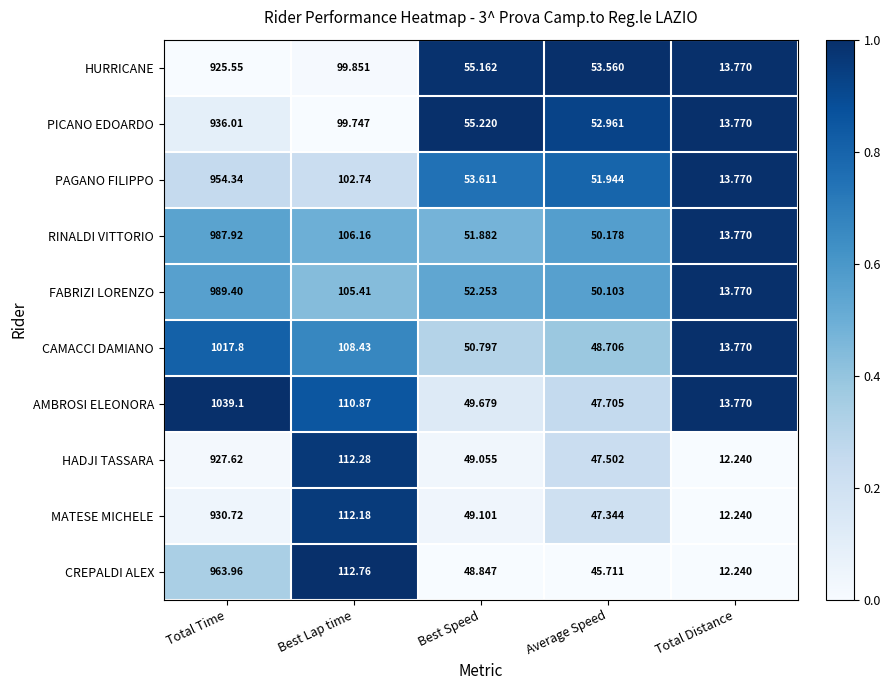

Count the number of categories in the chart.

5